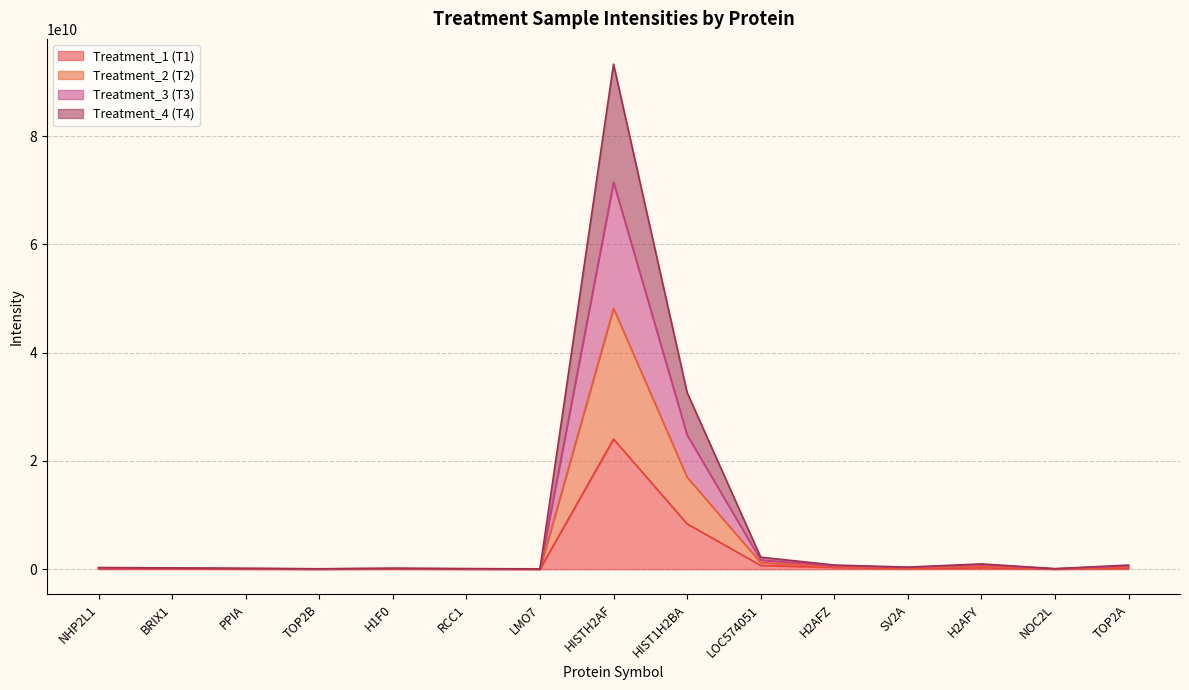

What position from the right is LOC574051?

6